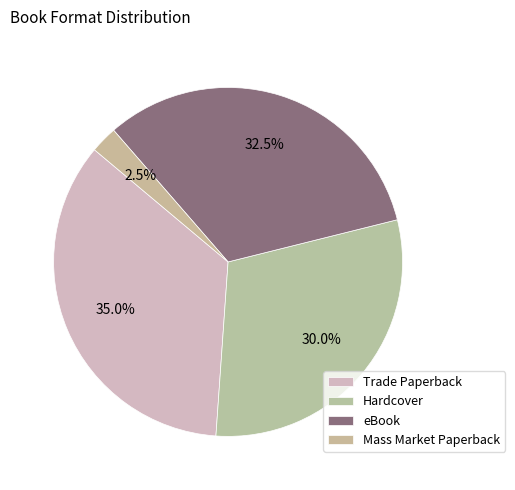

How many slices are in this pie chart?

4